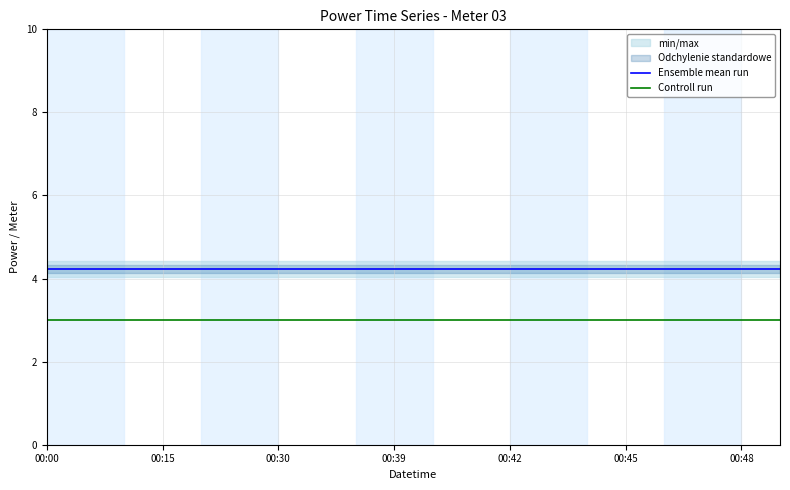

Where is Ensemble mean run nearest to the value 4?

00:00